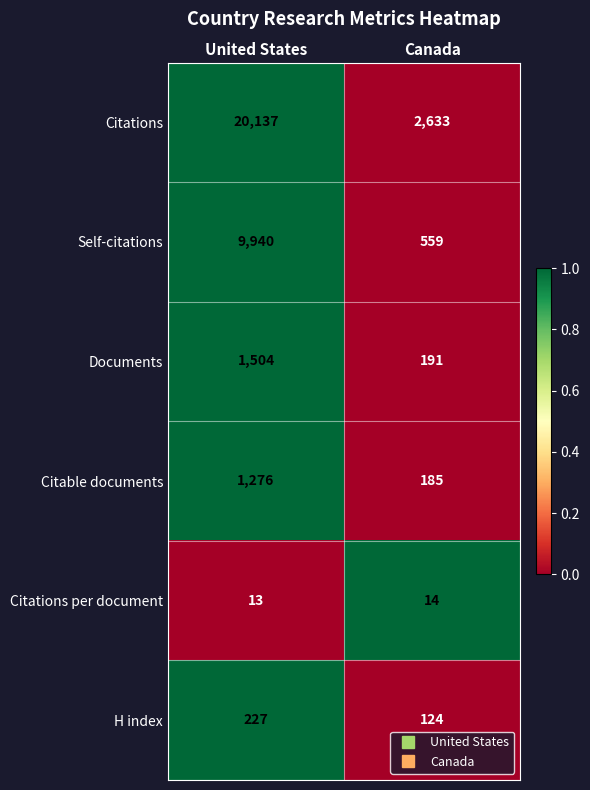

True or false: Citations has a value of 586 at Canada.

False